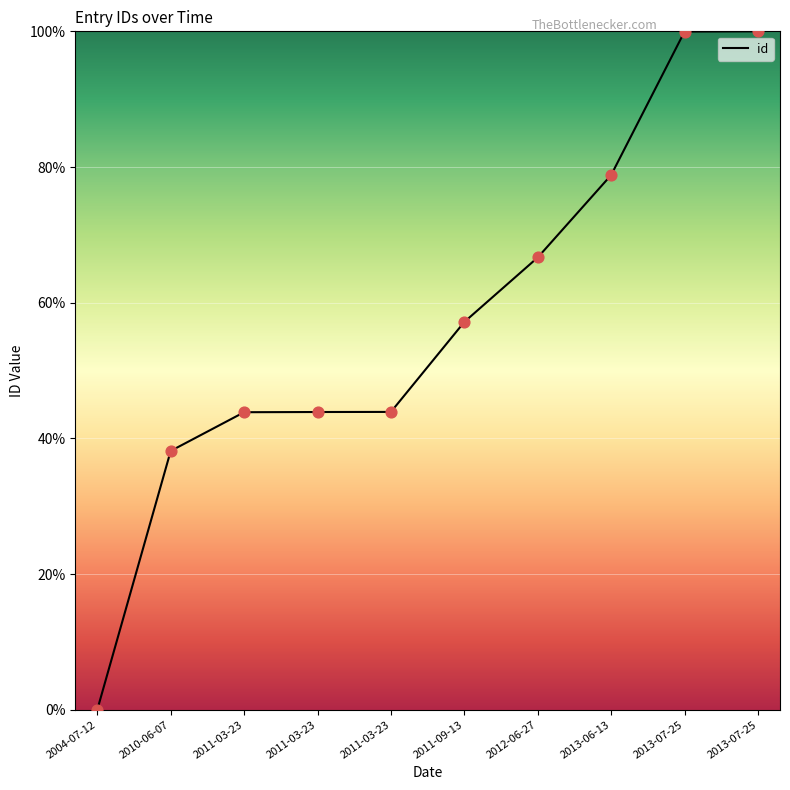

What is the change in value from 2011-03-23 to 2013-06-13?

+35.0